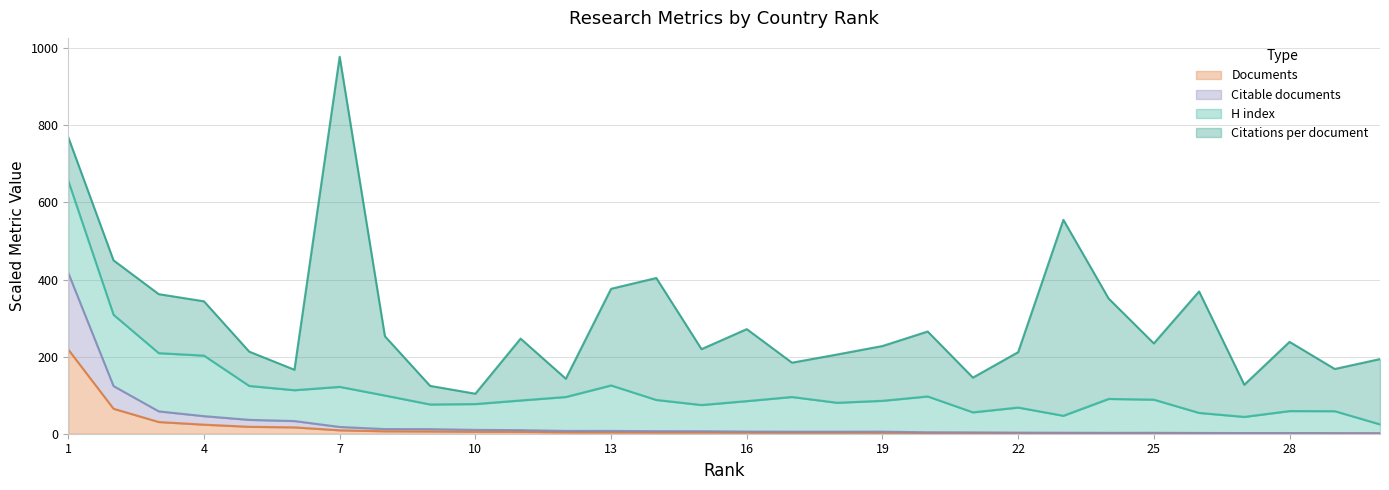

List the labels in order of Citable documents value, largest first.

1, 2, 3, 4, 5, 6, 7, 8, 9, 10, 11, 12, 13, 14, 15, 16, 19, 17, 18, 20, 21, 22, 23, 25, 24, 26, 28, 27, 29, 30